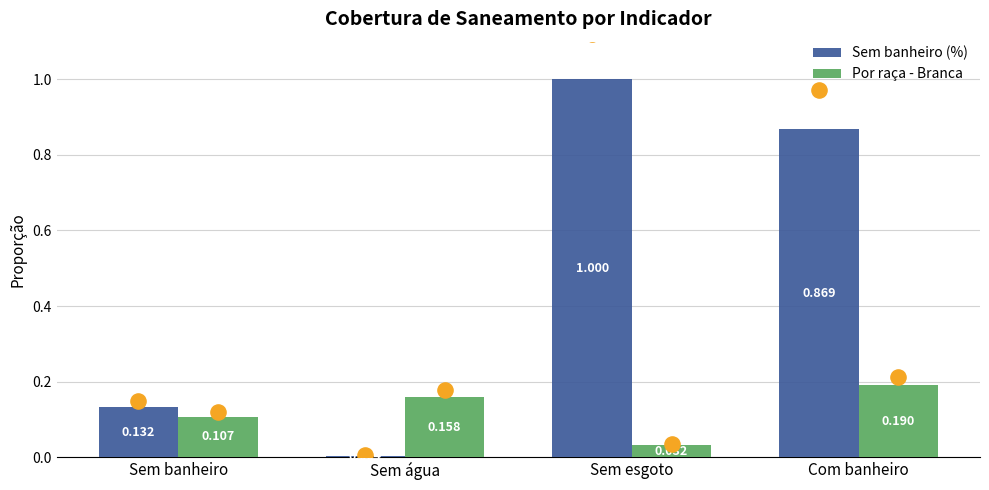

What are all the series names shown in the legend?

Sem banheiro (%), Por raça - Branca